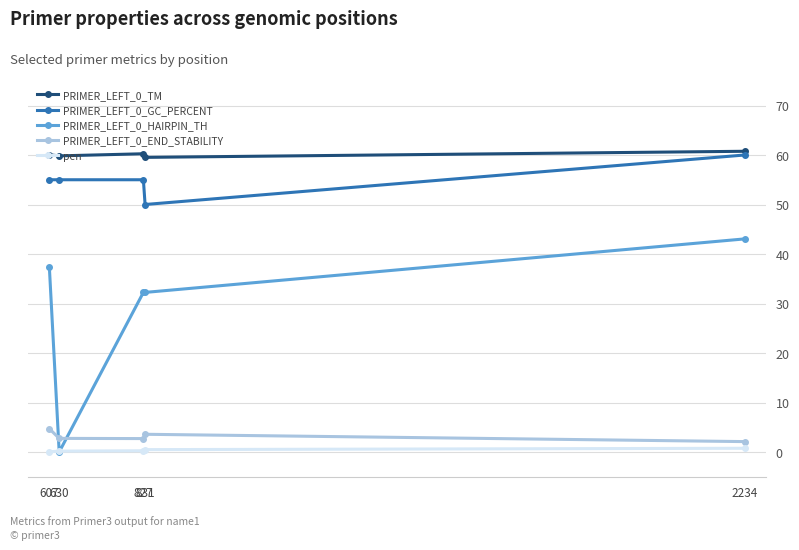

At how many categories does at least one series exceed 20?

5